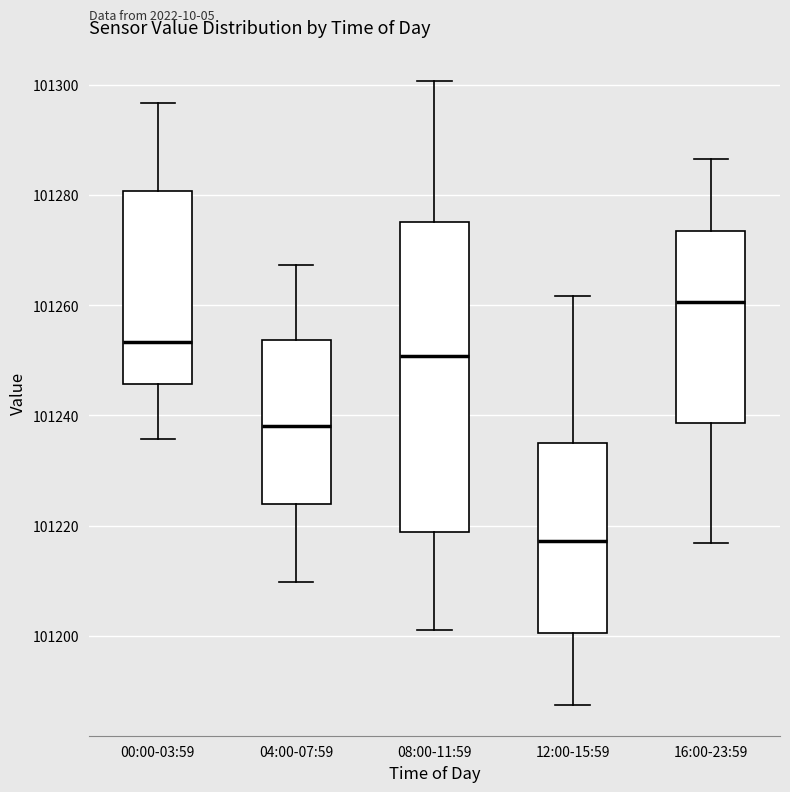

Reading left to right, transcribe this box plot: for each box, give where its median line is, the range the box spans, and where its two whiskers end, as read against the y-axis. The values are not printed on the chart, so give them approximately, as read against the axis.

00:00-03:59: median 101254, box 101246 to 101280, whiskers 101236 to 101296
04:00-07:59: median 101238, box 101224 to 101254, whiskers 101210 to 101268
08:00-11:59: median 101250, box 101218 to 101276, whiskers 101202 to 101300
12:00-15:59: median 101218, box 101200 to 101234, whiskers 101188 to 101262
16:00-23:59: median 101260, box 101238 to 101274, whiskers 101216 to 101286